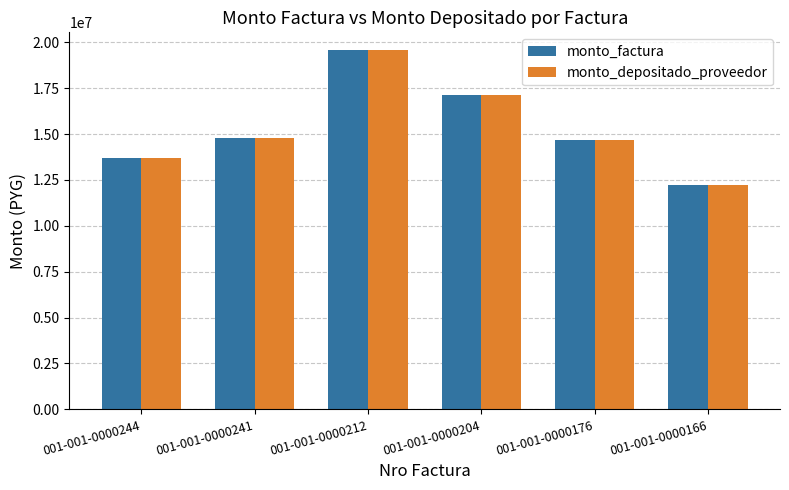

What is the total value across all series at 001-001-0000241?

29538000